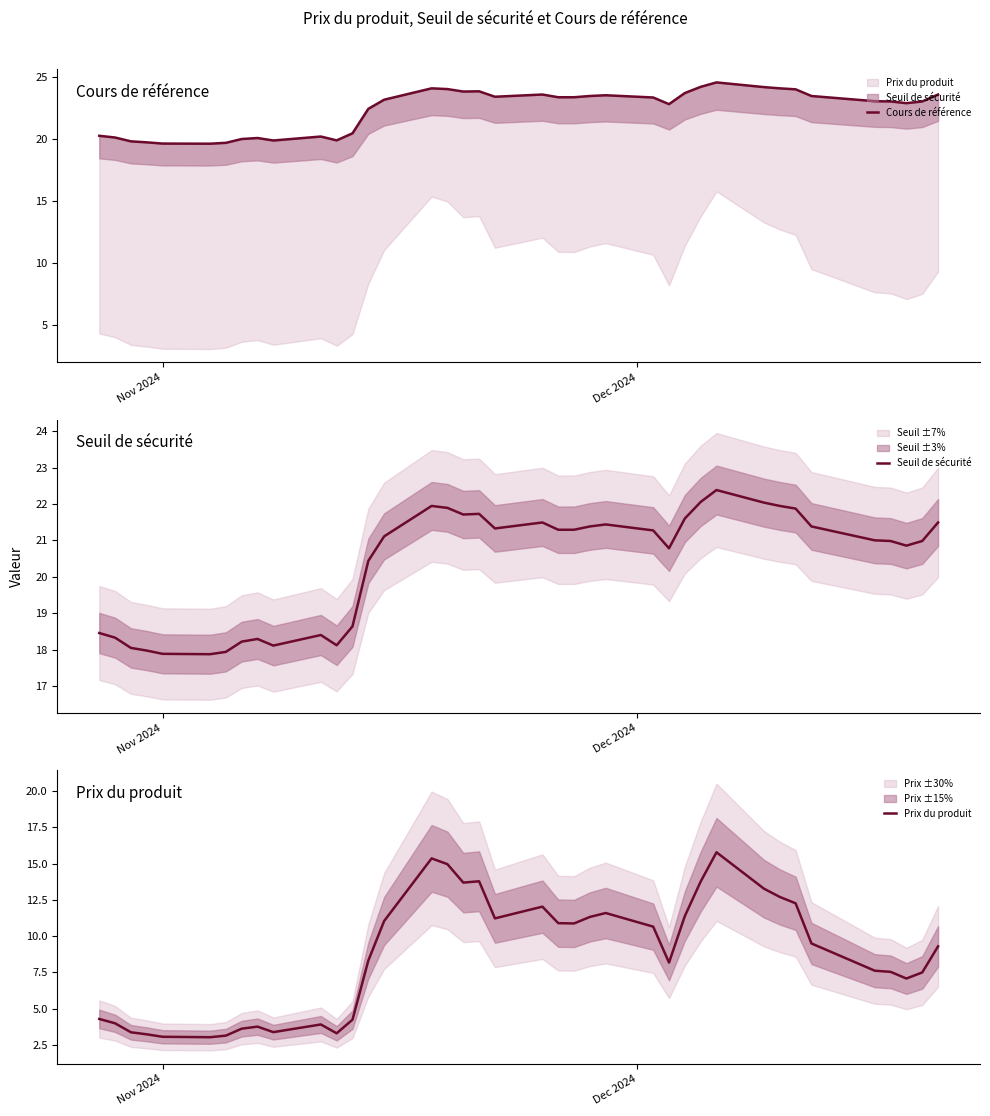

True or false: Seuil de sécurité and Cours de référence intersect in this chart.

False